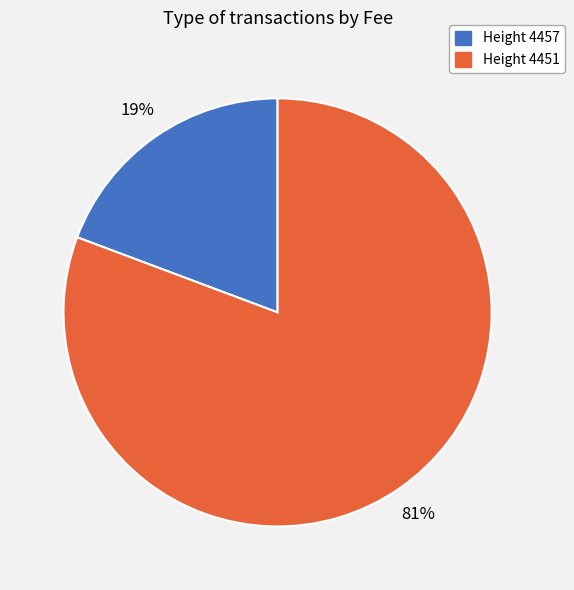

To the nearest percent, what is the average slice percentage?

50%